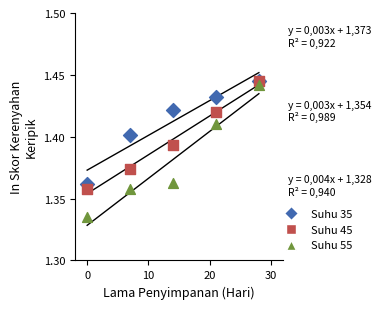

What are all the series names shown in the legend?

Suhu 35, Suhu 45, Suhu 55